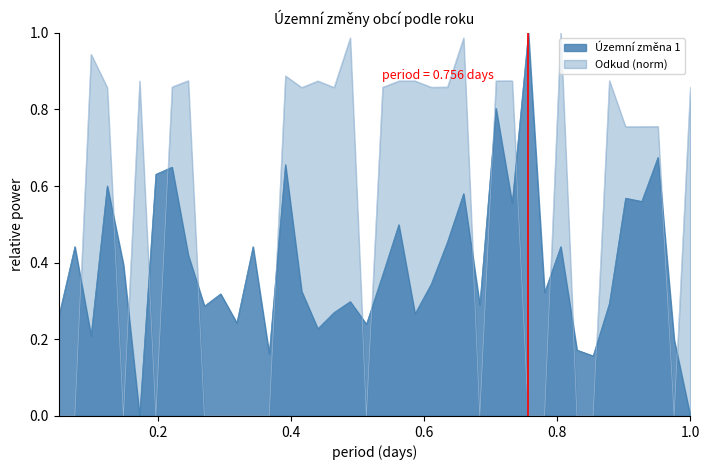

Reading left to right, extract all data points from this chart.

Územní změna 1: 0.3	0.4	0.2	0.6	0.4	0.0	0.6	0.6	0.4	0.3	0.3	0.2	0.4	0.2	0.7	0.3	0.2	0.3	0.3	0.2	0.4	0.5	0.3	0.3	0.5	0.6	0.3	0.8	0.6	1.0	0.3	0.4	0.2	0.2	0.3	0.6	0.6	0.7	0.2	0.0
Odkud: 0.0	0.0	0.9	0.9	0.0	0.9	0.0	0.9	0.9	0.0	0.0	0.0	0.0	0.0	0.9	0.9	0.9	0.9	1.0	0.0	0.9	0.9	0.9	0.9	0.9	1.0	0.0	0.9	0.9	0.0	0.0	1.0	0.0	0.0	0.9	0.8	0.8	0.8	0.0	0.9